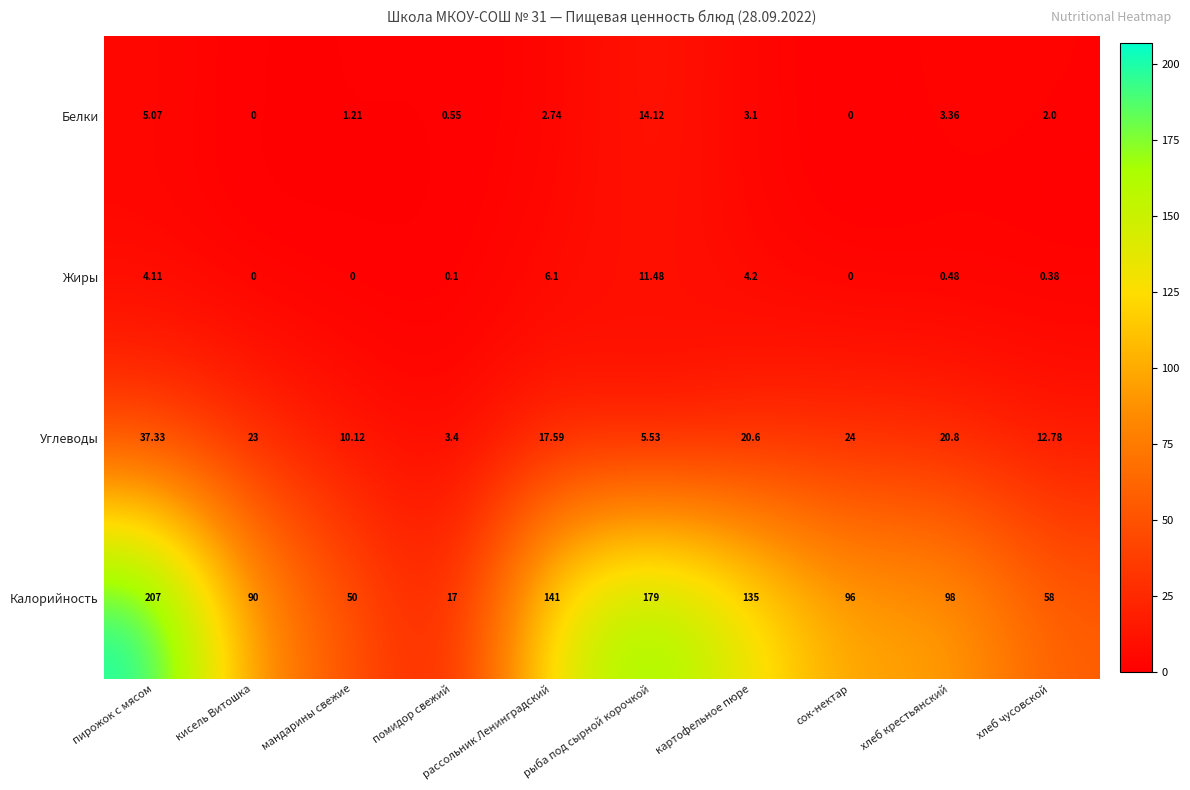

At which label is Белки closest to 7?

пирожок с мясом